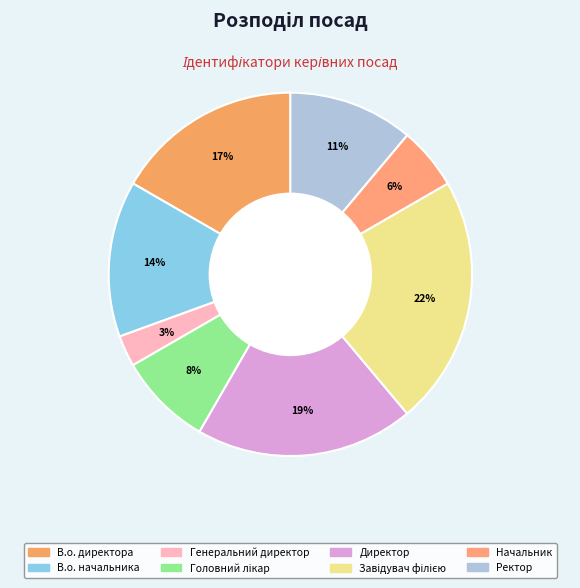

Count the number of slices in the pie.

8